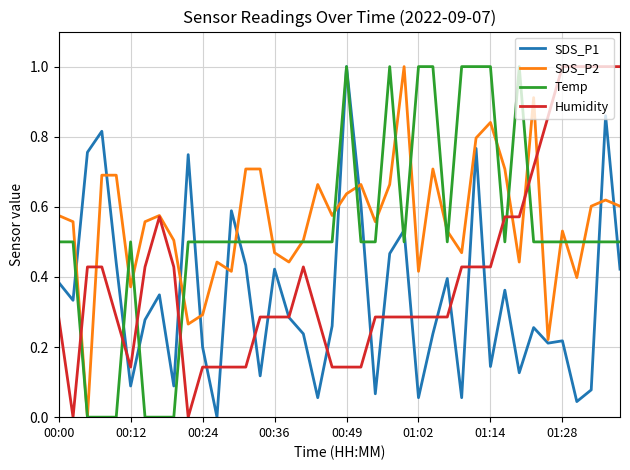

How many positive values does the SDS_P2 series have?

39